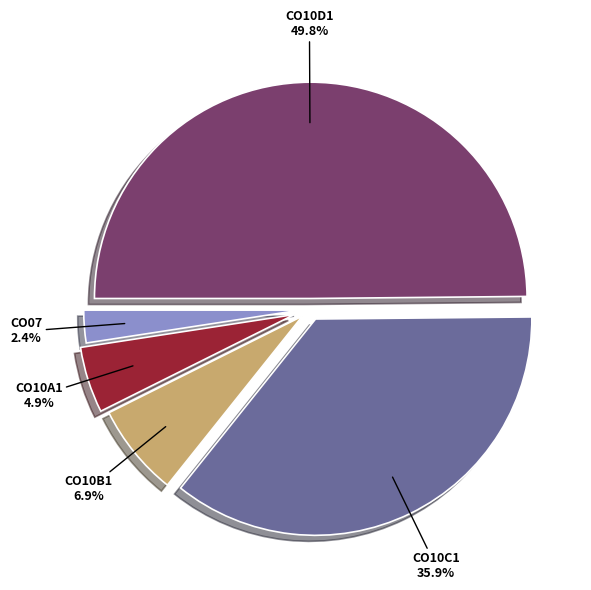

How many slices are in this pie chart?

5